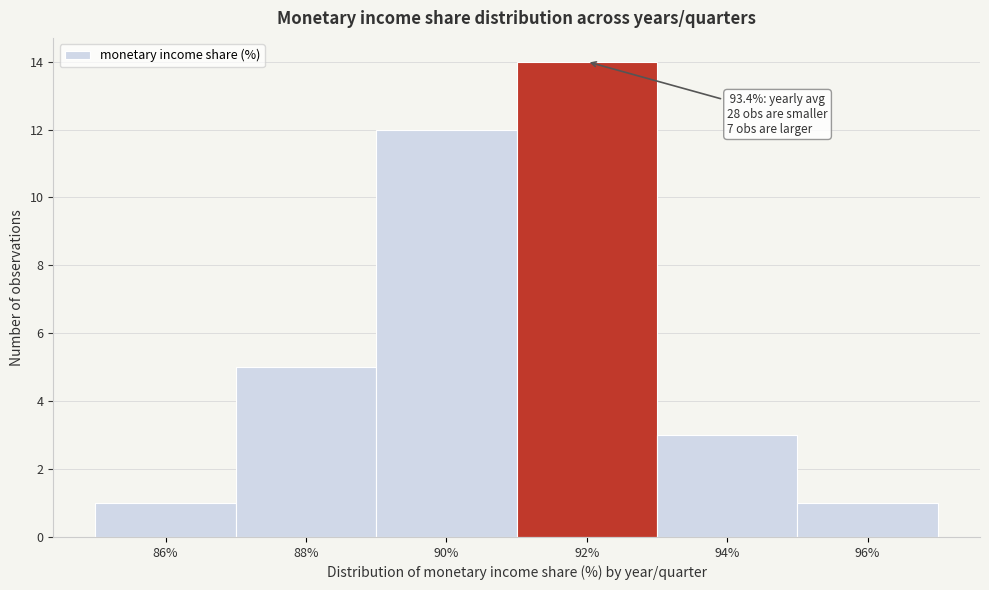

Reading left to right, transcribe all the data shown in this chart.

86%=1	88%=5	90%=12	92%=14	94%=3	96%=1